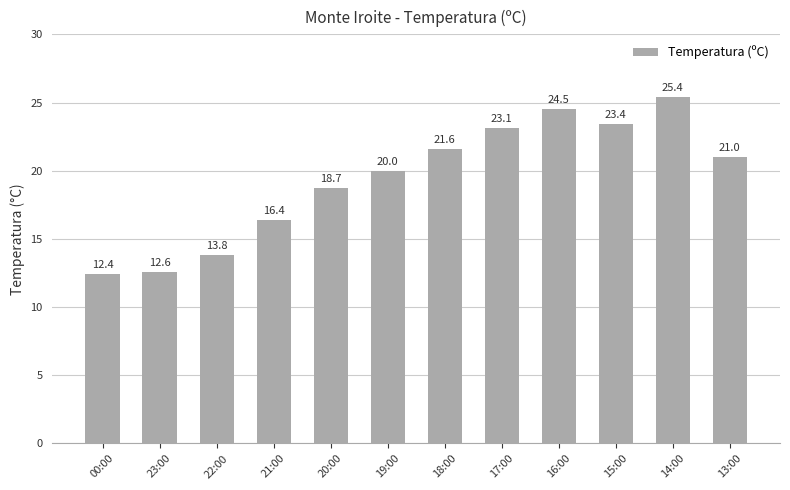

What is the label of the 2nd bar from the left?

23:00